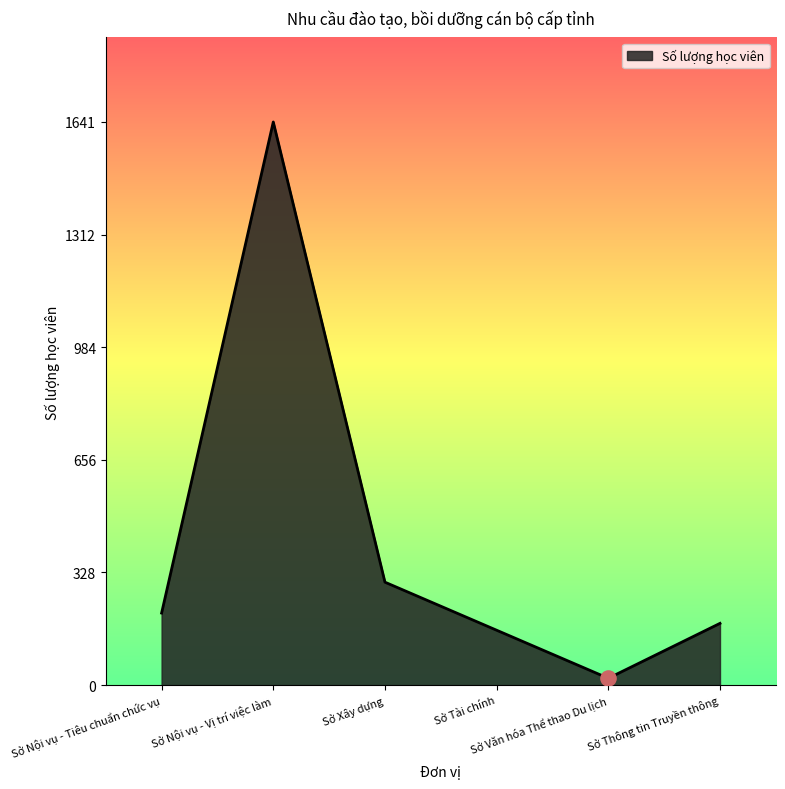

Which has a higher value, Sở Văn hóa Thể thao Du lịch or Sở Xây dựng?

Sở Xây dựng